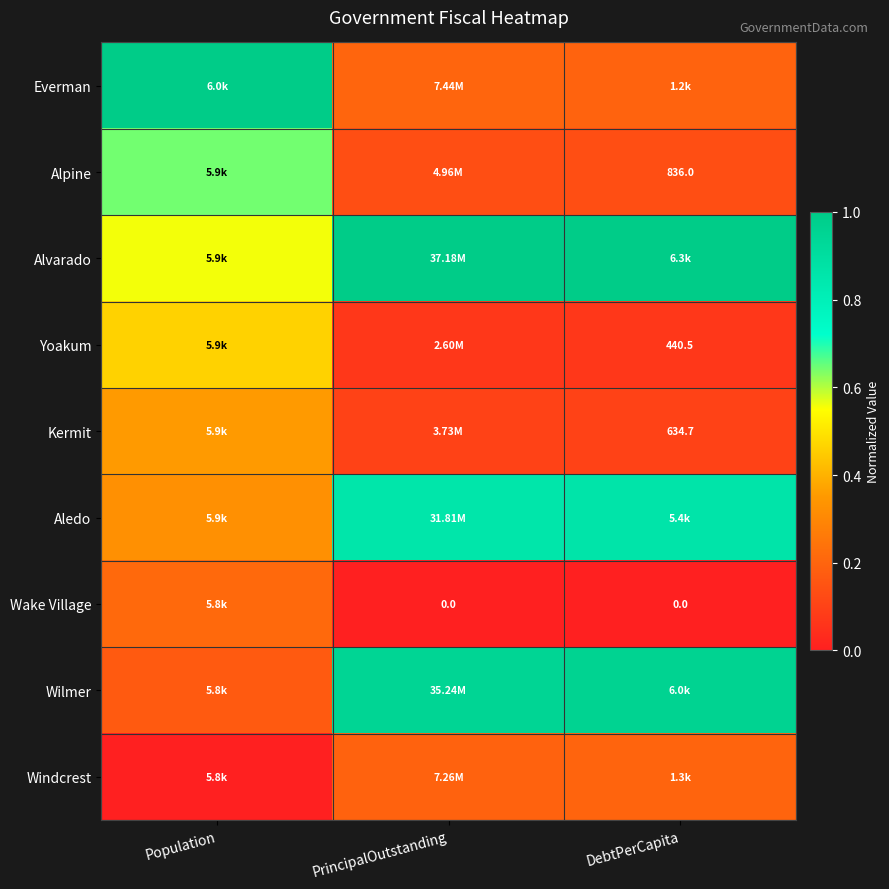

Is it true that Alpine equals 0.1 at PrincipalOutstanding?

True